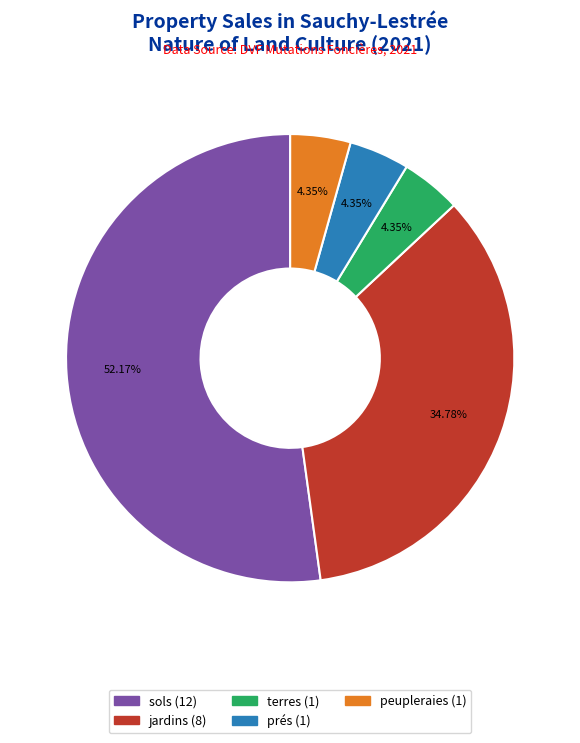

True or false: jardins accounts for 35% of the total.

True